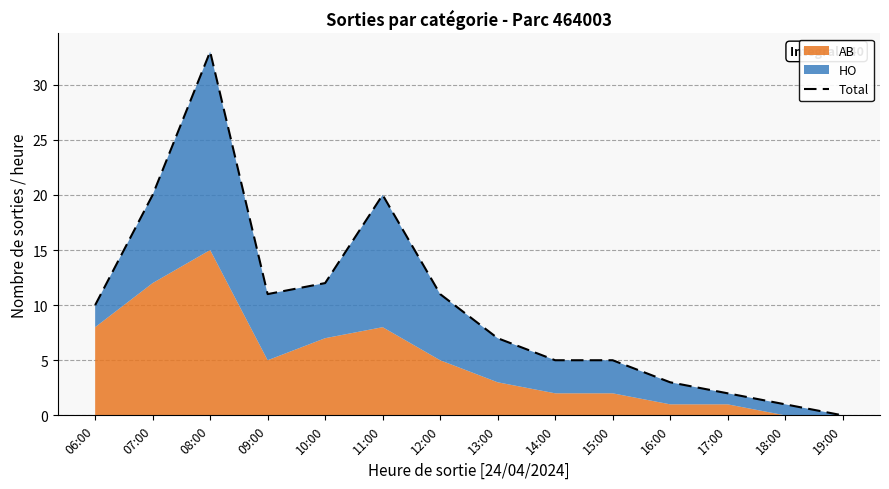

Where is the data nearest to the value 16?

07:00